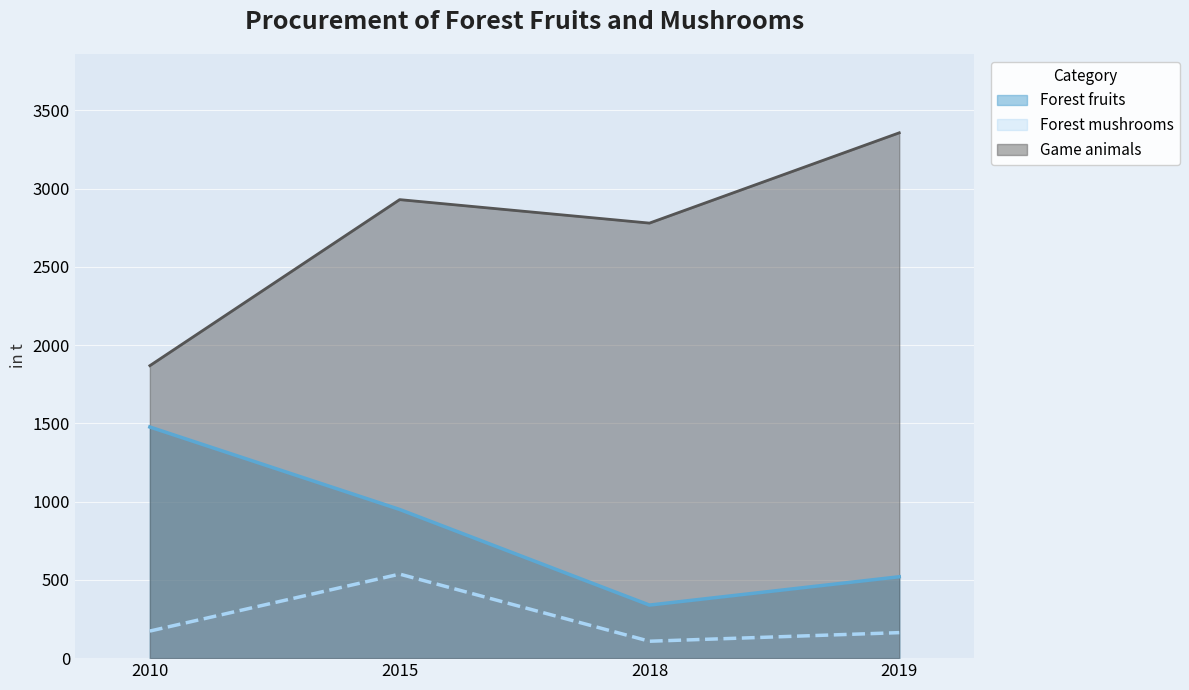

What is the sum of the Forest fruits values at 2010 and 2018?

1816